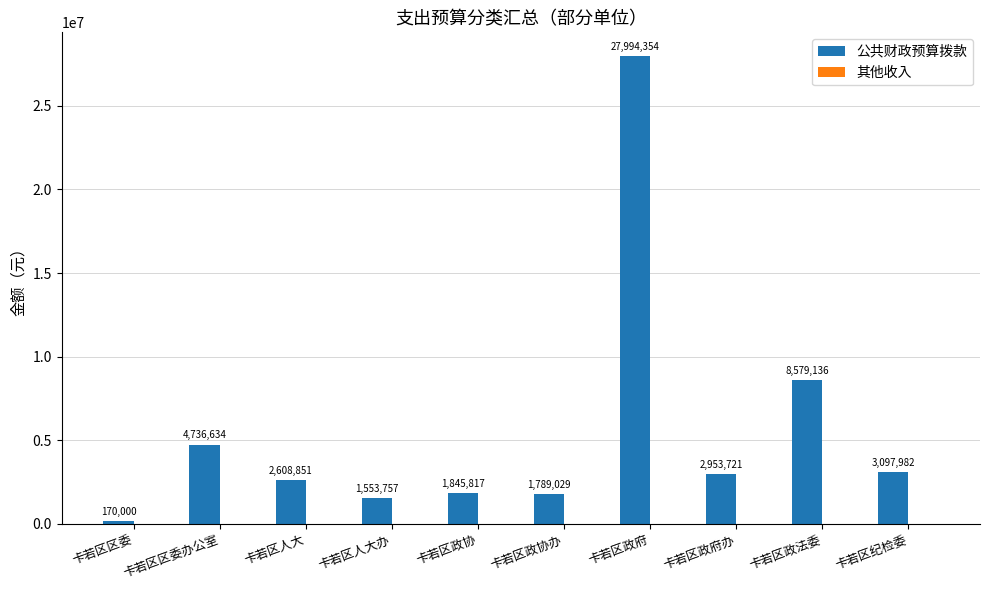

What is the minimum value shown in the chart?

170000.0